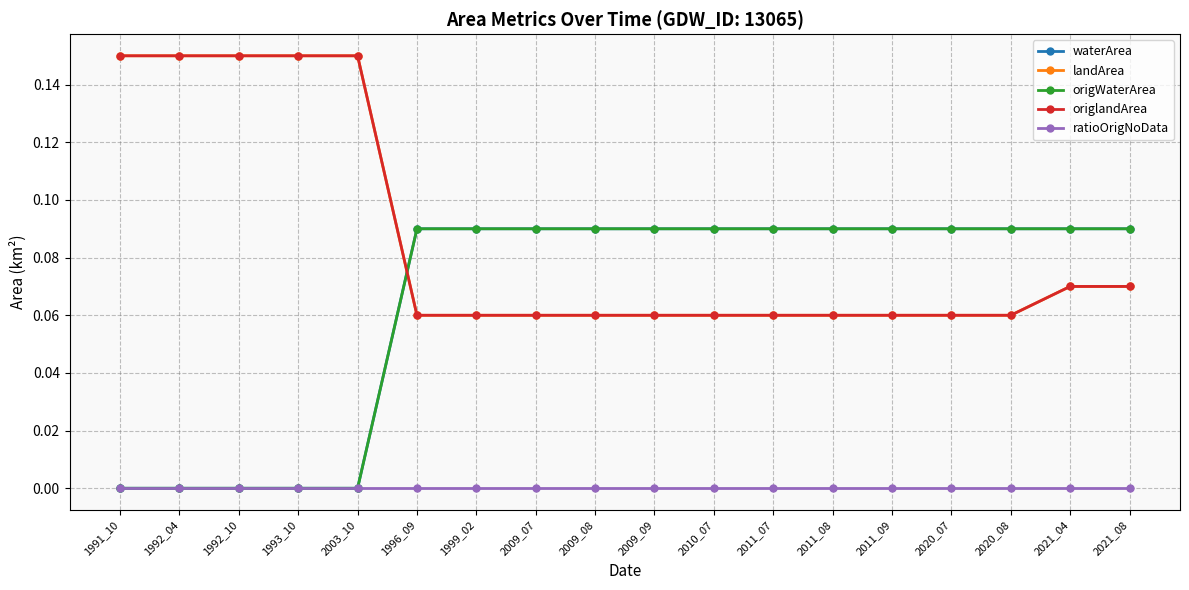

Reading left to right, list all the values displayed in this chart.

waterArea: 0.0	0.0	0.0	0.0	0.0	0.1	0.1	0.1	0.1	0.1	0.1	0.1	0.1	0.1	0.1	0.1	0.1	0.1
landArea: 0.1	0.1	0.1	0.1	0.1	0.1	0.1	0.1	0.1	0.1	0.1	0.1	0.1	0.1	0.1	0.1	0.1	0.1
origWaterArea: 0.0	0.0	0.0	0.0	0.0	0.1	0.1	0.1	0.1	0.1	0.1	0.1	0.1	0.1	0.1	0.1	0.1	0.1
origlandArea: 0.1	0.1	0.1	0.1	0.1	0.1	0.1	0.1	0.1	0.1	0.1	0.1	0.1	0.1	0.1	0.1	0.1	0.1
ratioOrigNoData: 0.0	0.0	0.0	0.0	0.0	0.0	0.0	0.0	0.0	0.0	0.0	0.0	0.0	0.0	0.0	0.0	0.0	0.0